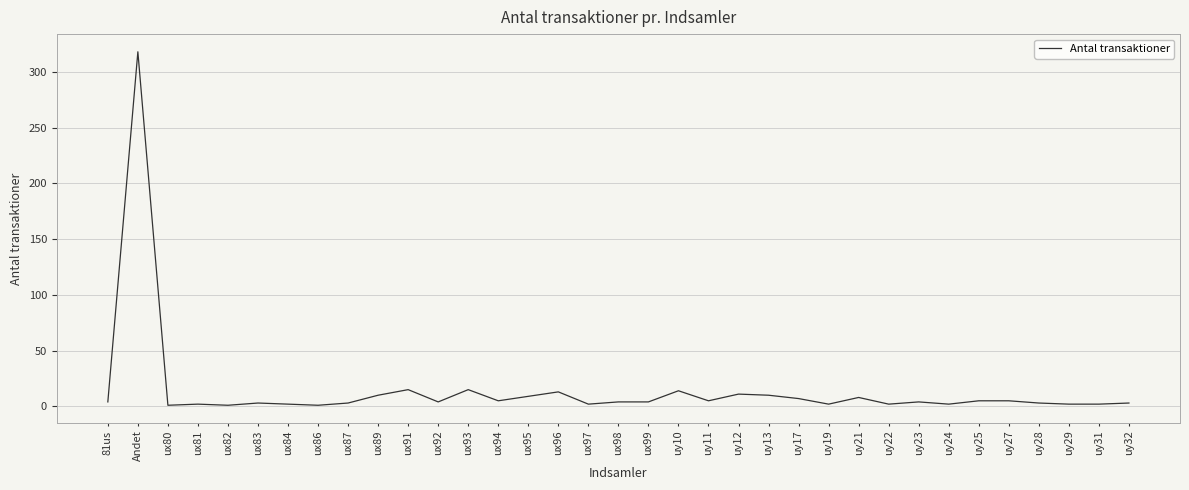

What is the difference between the maximum and minimum values?

317